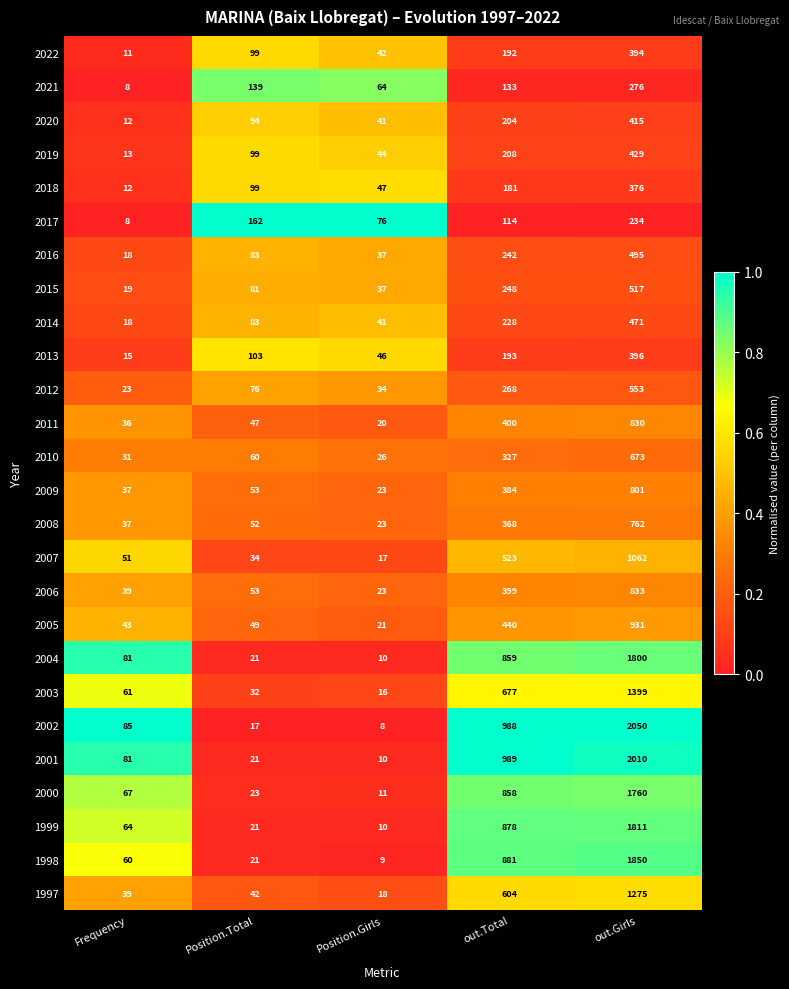

At which category is the sum across all series the highest?

out.Girls